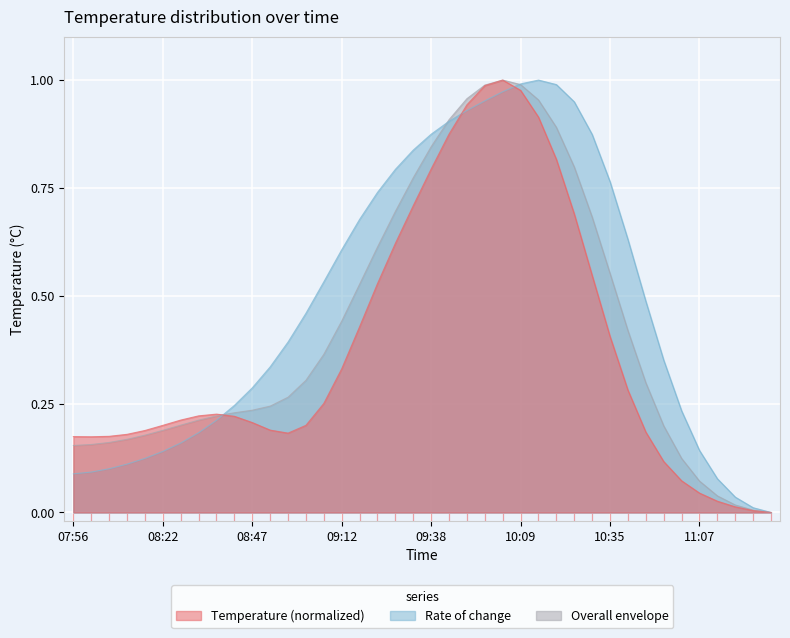

What is the difference between the maximum and minimum values?

1.0